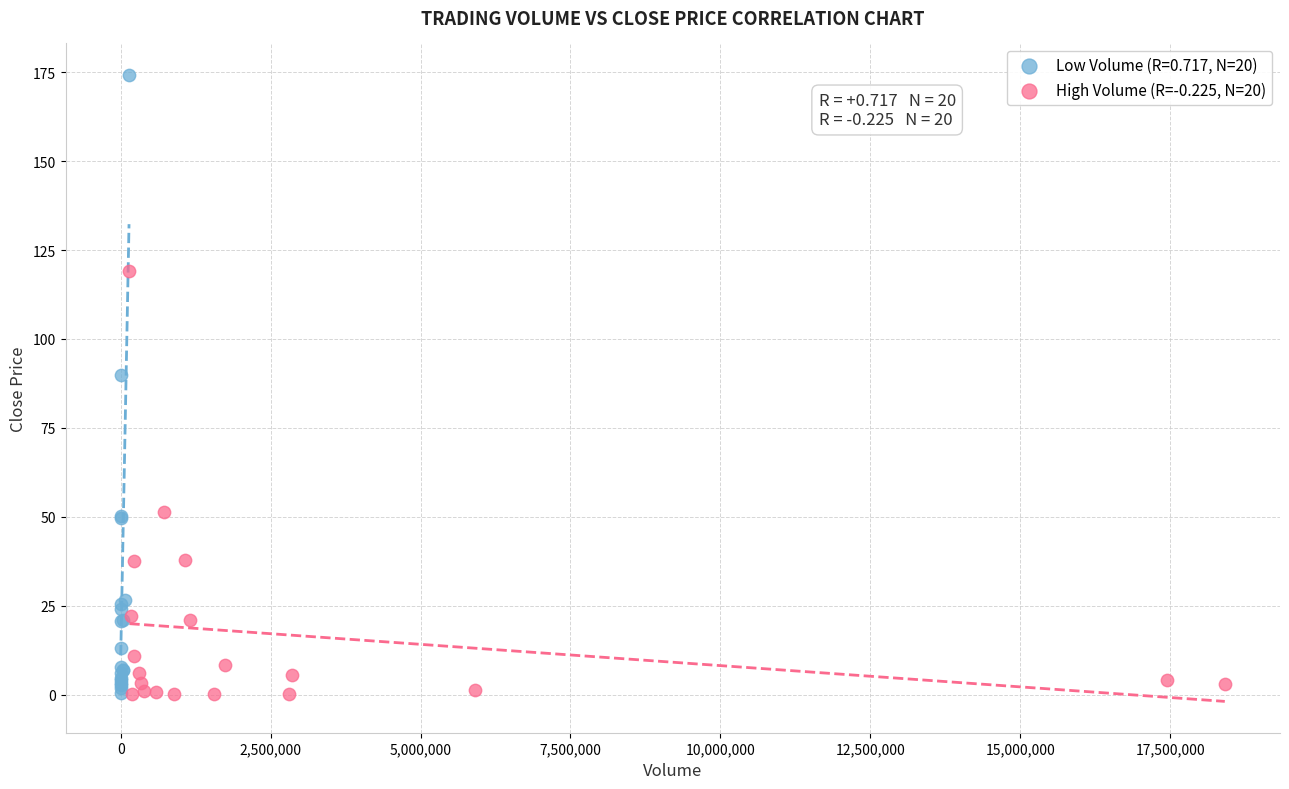

Which series has the largest Y range (max minus min)?

Low Volume (R=0.717, N=20)